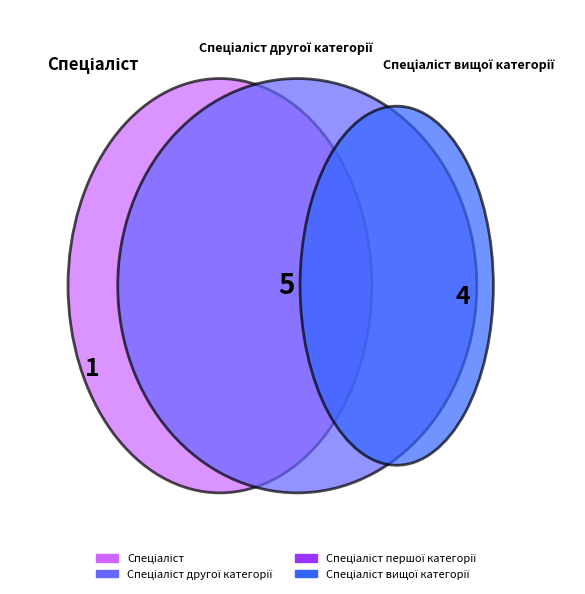

How many segments does this pie chart have?

4